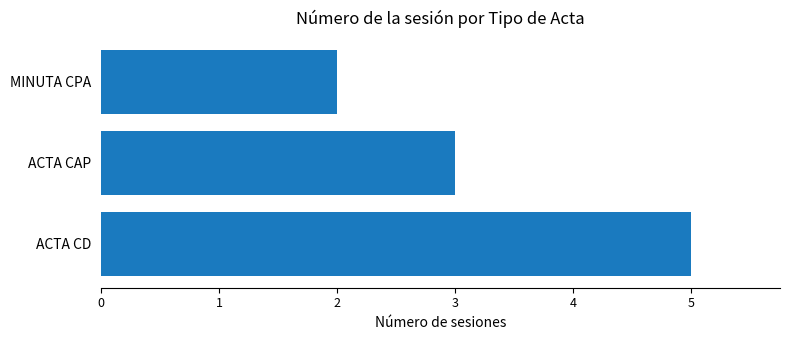

The value at ACTA CD is 5. True or false?

True